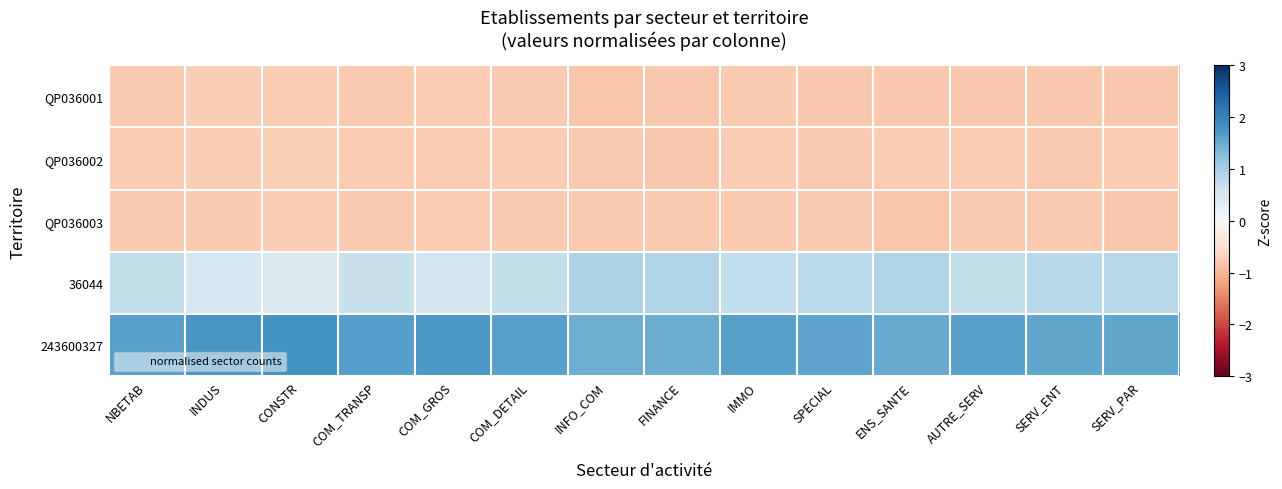

Rank the series by their maximum value, from lowest to highest.

QP036003, QP036001, QP036002, 36044, 243600327